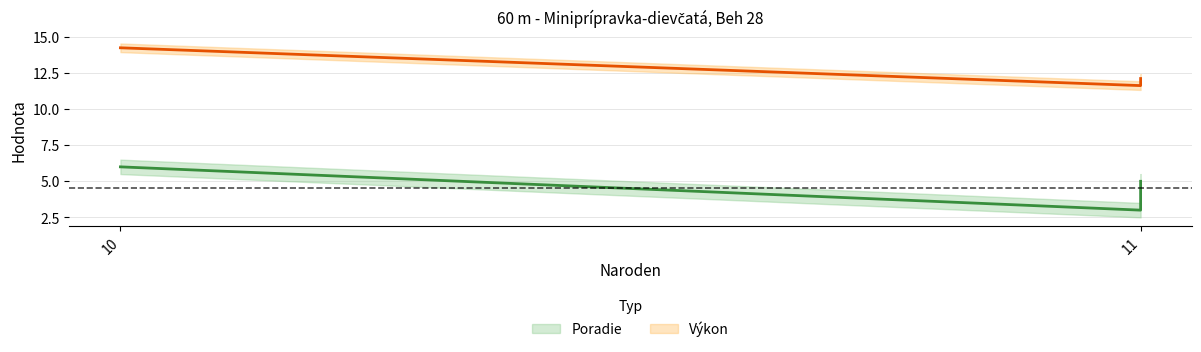

How many data points in Výkon are above 12?

2